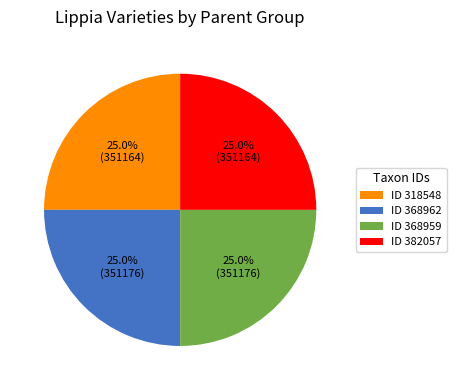

What portion of the pie excludes ID 368959?

75.0%